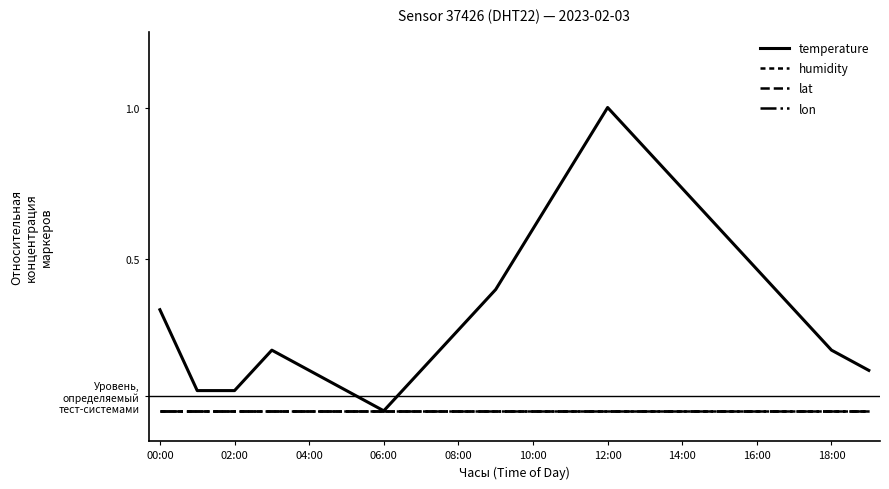

Does the chart display data point markers on the line(s)?

No